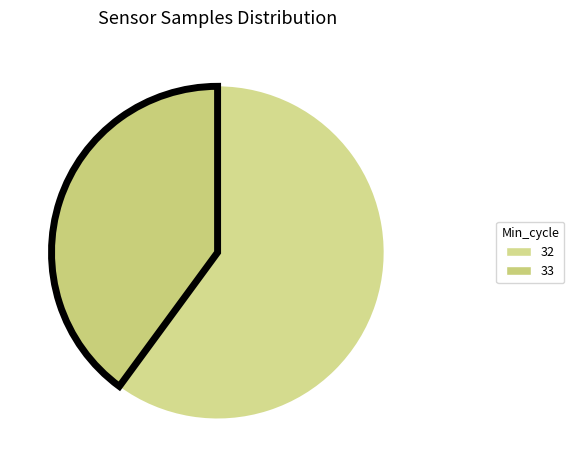

What is the smallest slice in the pie chart?

33